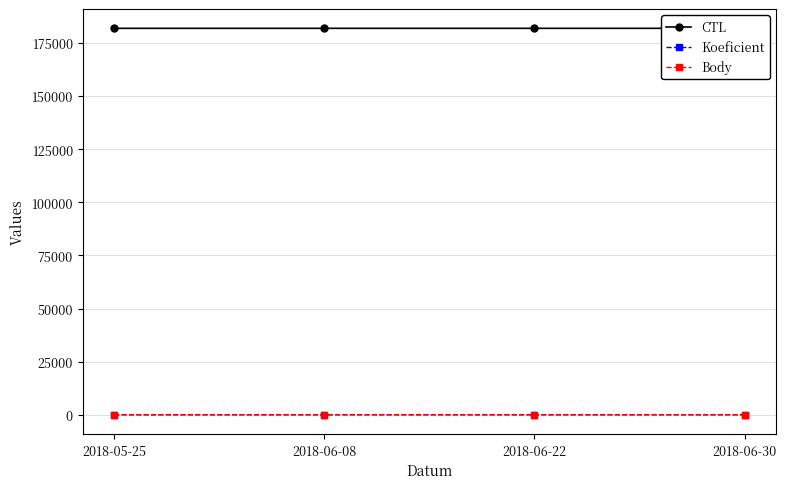

What is the label of the 3rd point from the left?

2018-06-22